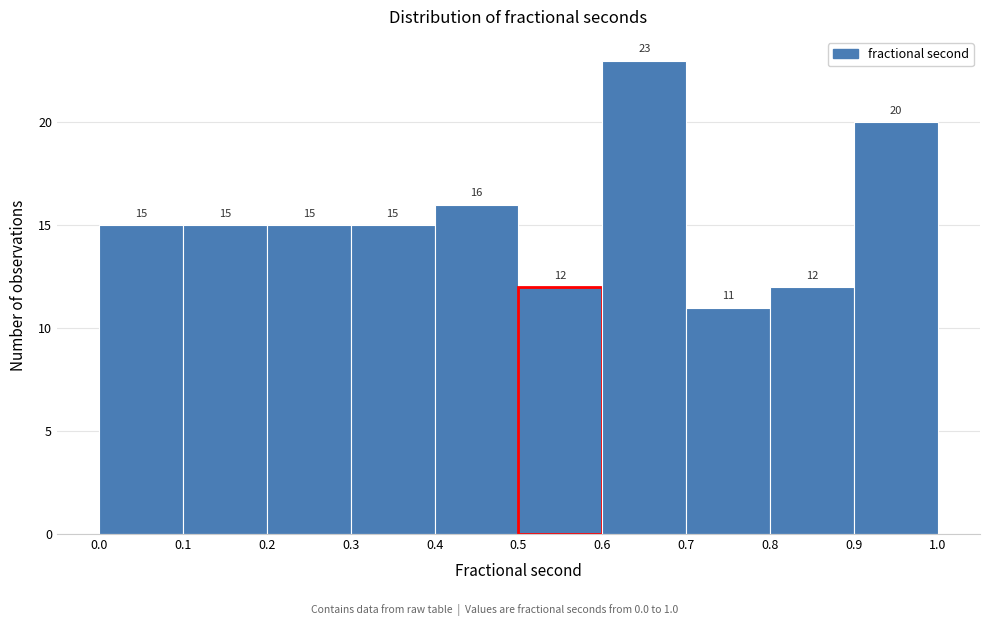

What is the height of the bar covering 0.3 to 0.4 on the x-axis?

15